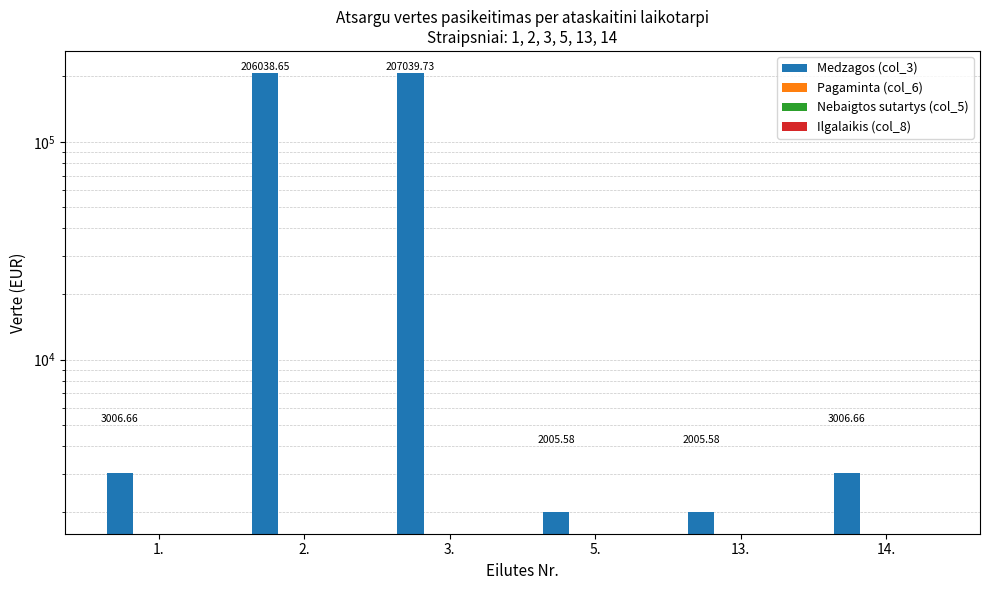

Reading right to left, transcribe all the data shown in this chart.

Medzagos (col_3): 14.=3006.7	13.=2005.6	5.=2005.6	3.=207039.7	2.=206038.6	1.=3006.7
Pagaminta (col_6): 14.=0.0	13.=0.0	5.=0.0	3.=0.0	2.=0.0	1.=0.0
Nebaigtos sutartys (col_5): 14.=0.0	13.=0.0	5.=0.0	3.=0.0	2.=0.0	1.=0.0
Ilgalaikis (col_8): 14.=0.0	13.=0.0	5.=0.0	3.=0.0	2.=0.0	1.=0.0